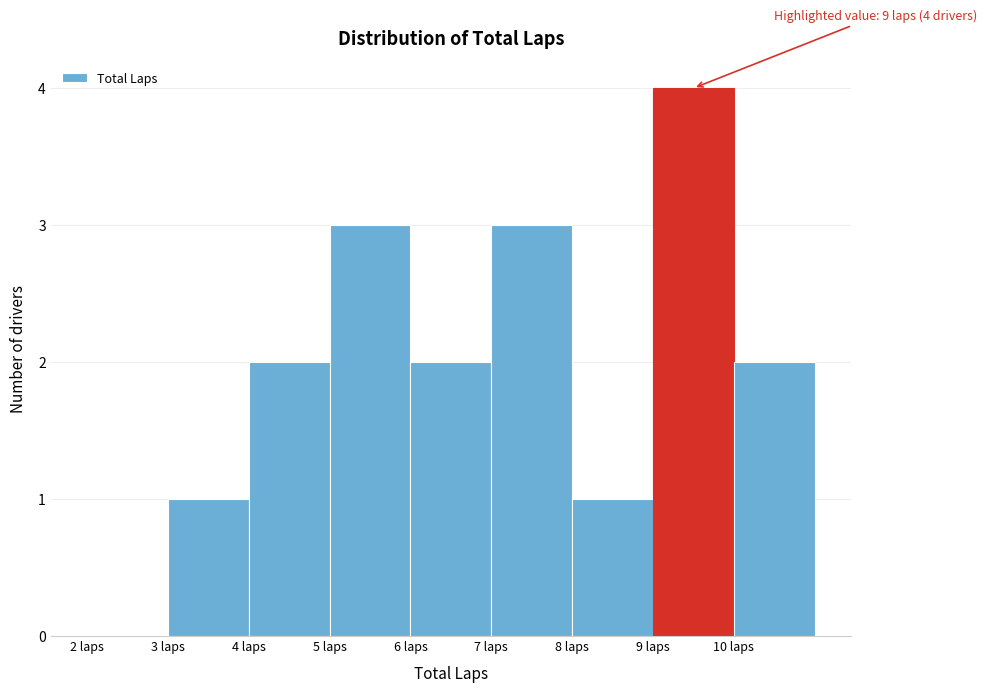

Over which range of the x-axis is the bar tallest?

9 to 10